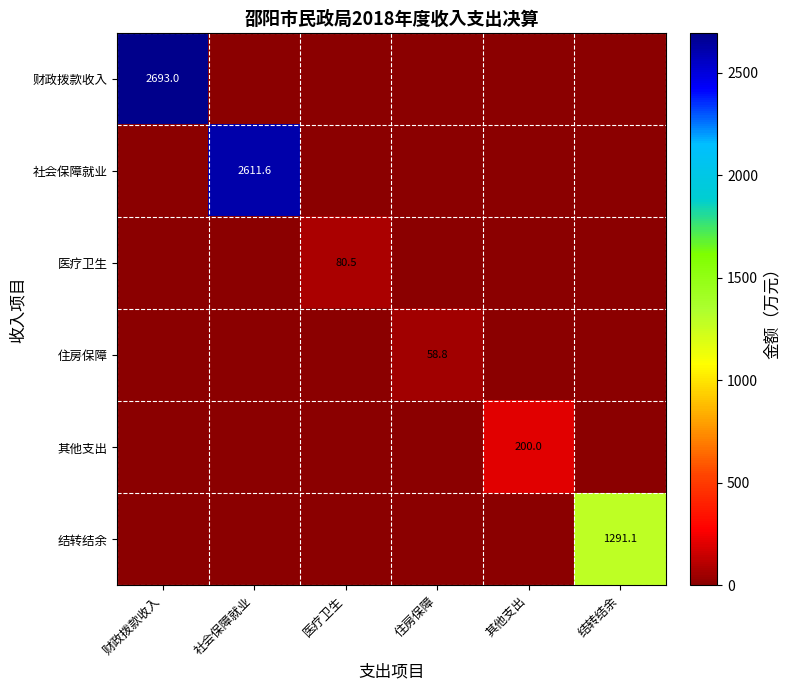

At how many categories does at least one series exceed 310?

3